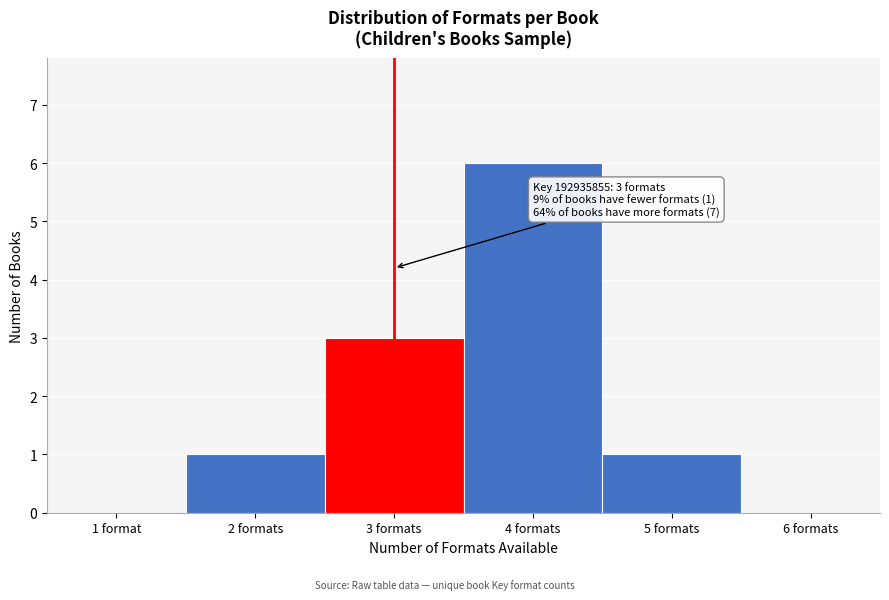

Reading left to right, extract all data points from this chart.

1 format=0	2 formats=1	3 formats=3	4 formats=6	5 formats=1	6 formats=0